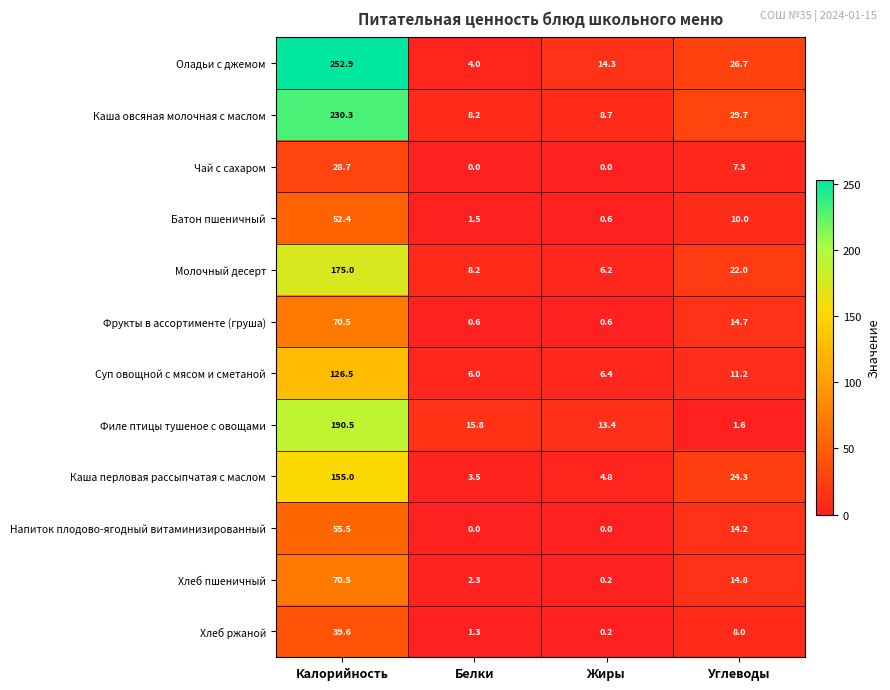

What is the sum of all Напиток плодово-ягодный витаминизированный values?

69.7